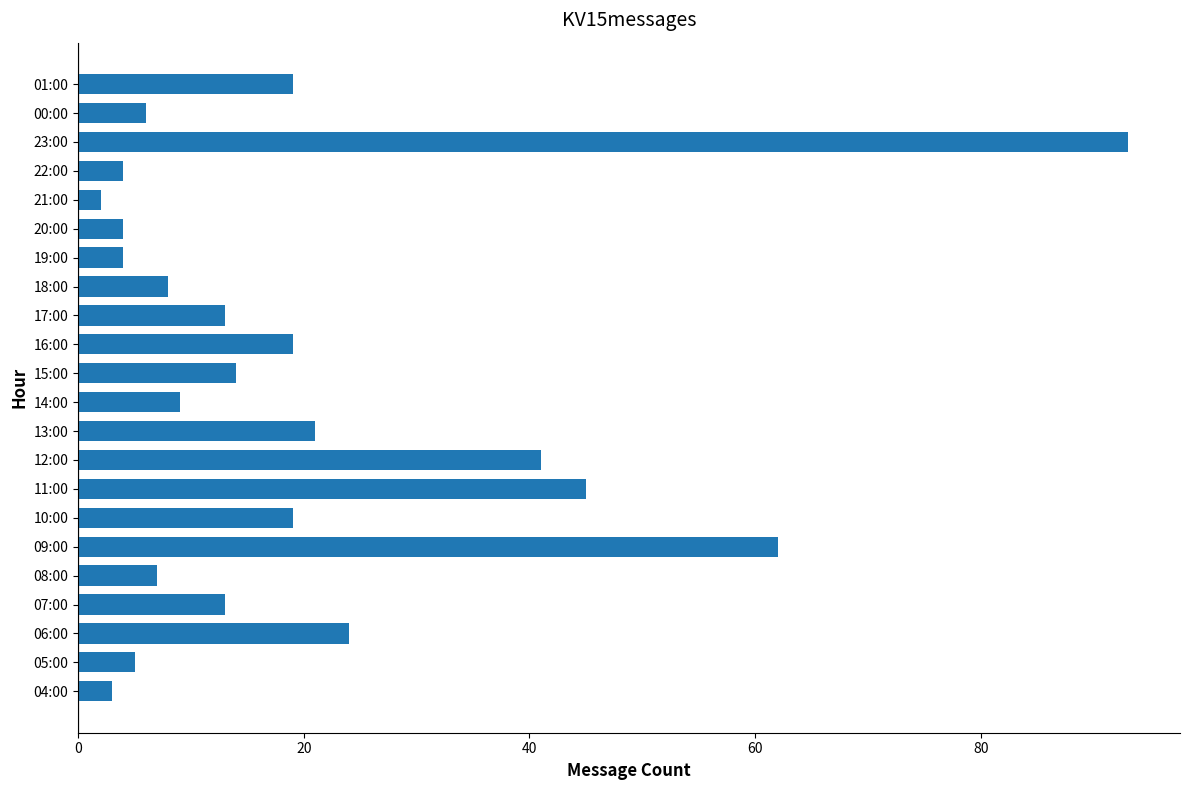

The chart shows a value of 19 at 01:00. True or false?

True